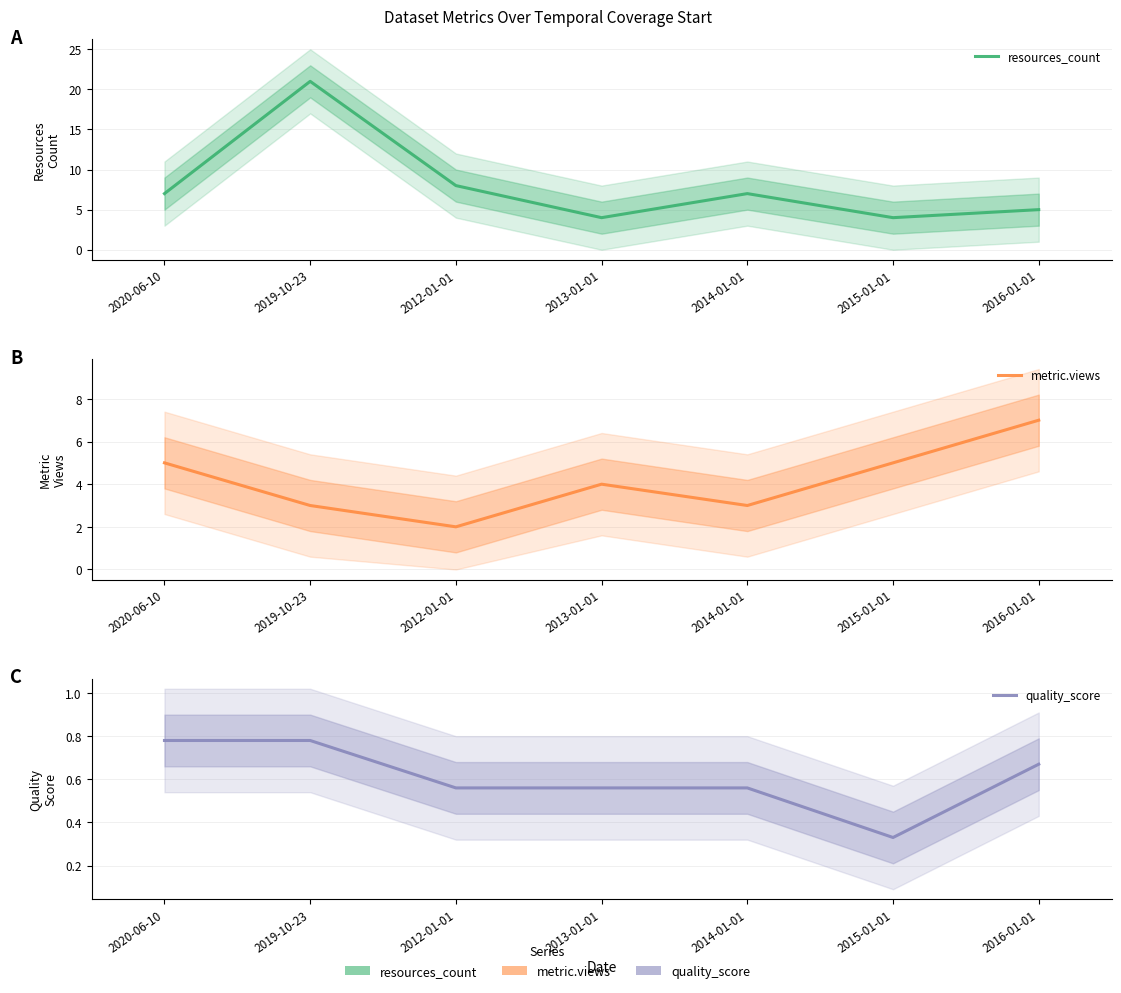

At which category does resources_count reach its first local peak?

2019-10-23